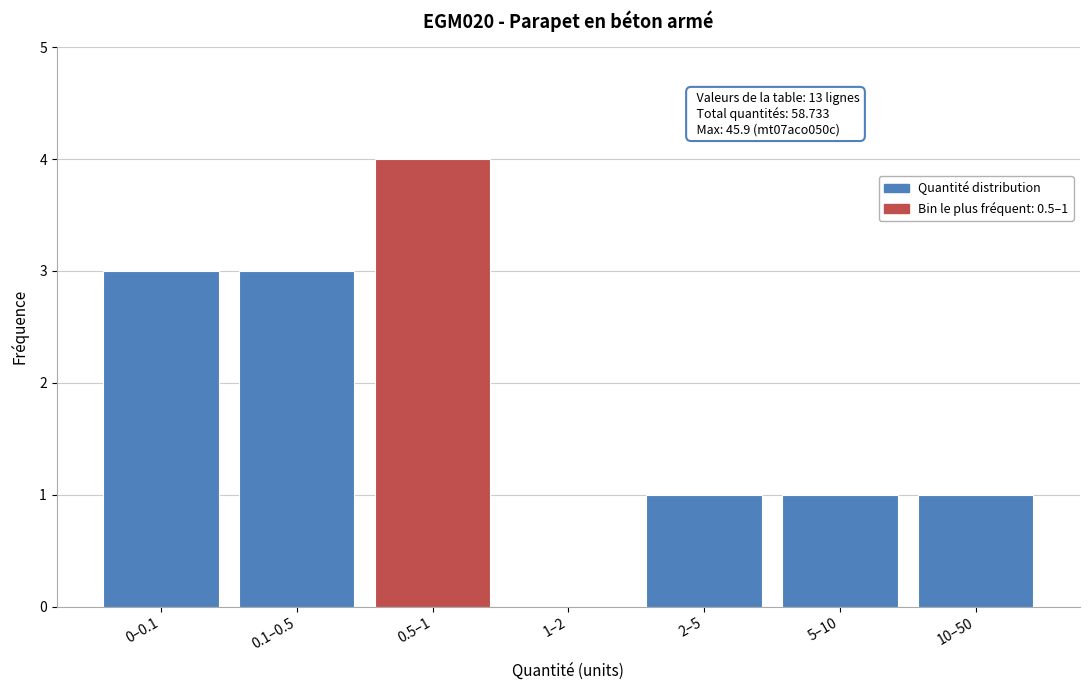

Reading left to right, extract all data points from this chart.

0–0.1=3	0.1–0.5=3	0.5–1=4	1–2=0	2–5=1	5–10=1	10–50=1